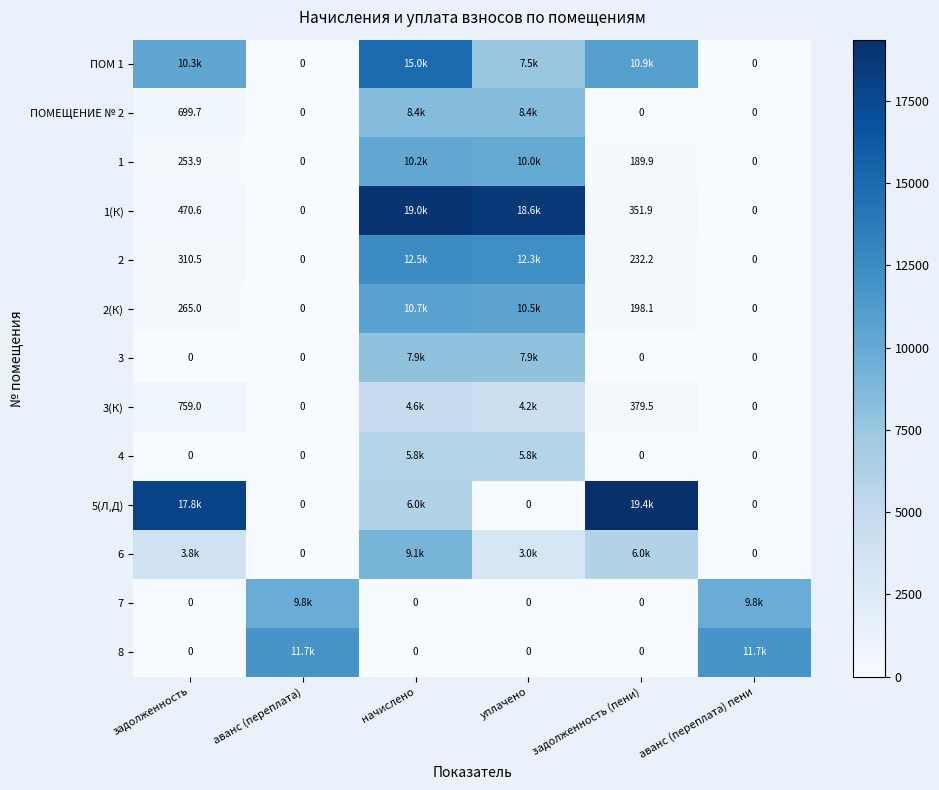

Rank the categories by 2 value from highest to lowest.

начислено, уплачено, задолженность, задолженность (пени), аванс (переплата), аванс (переплата) пени